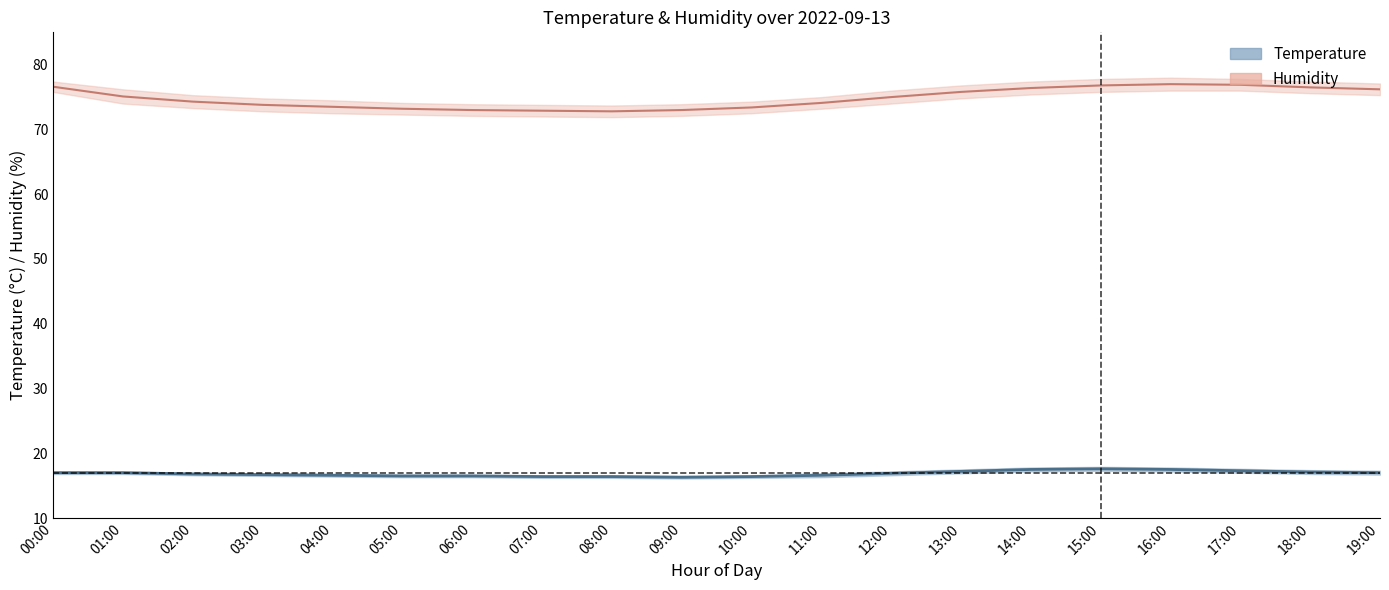

List the series in order of their peak value, highest first.

humidity, temperature